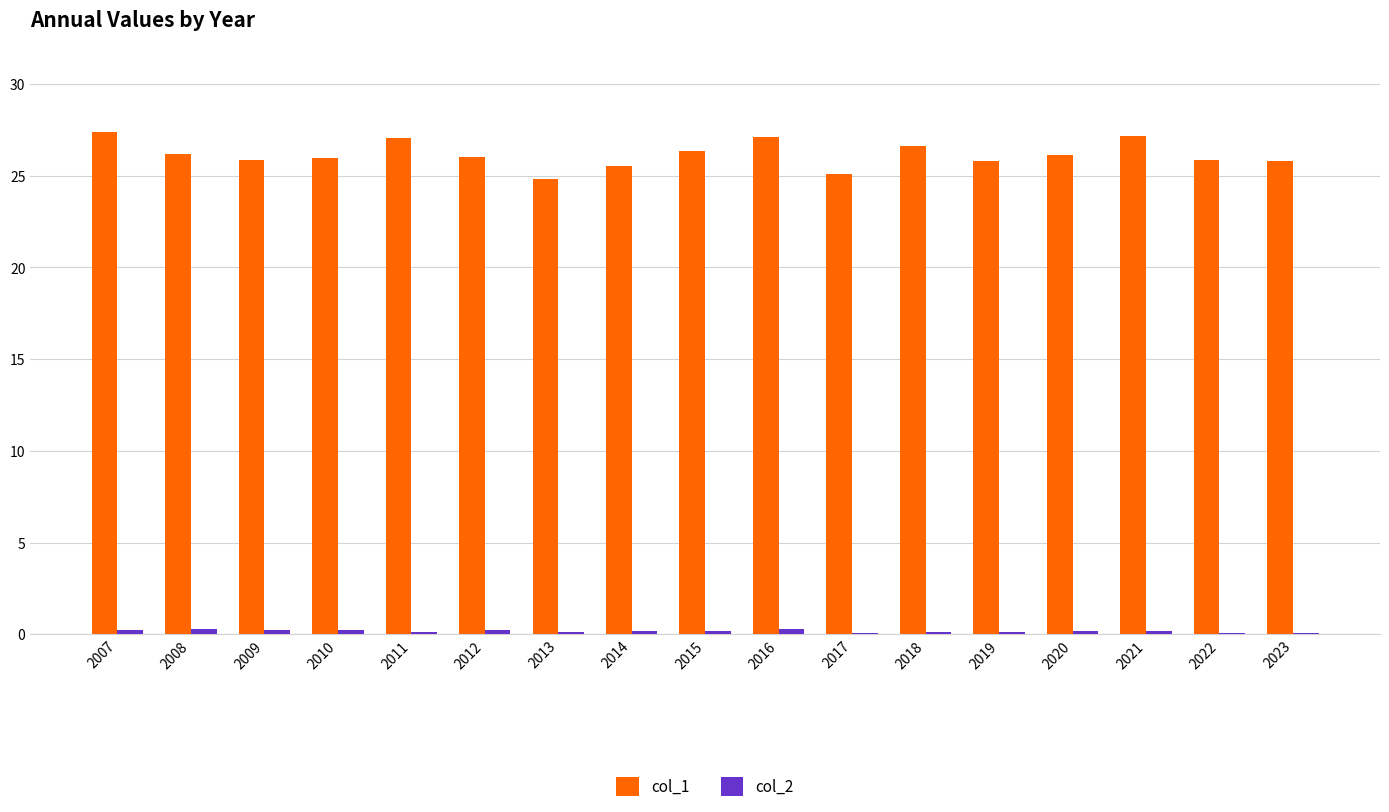

Which series changed the most between 2007 and 2012?

col_1